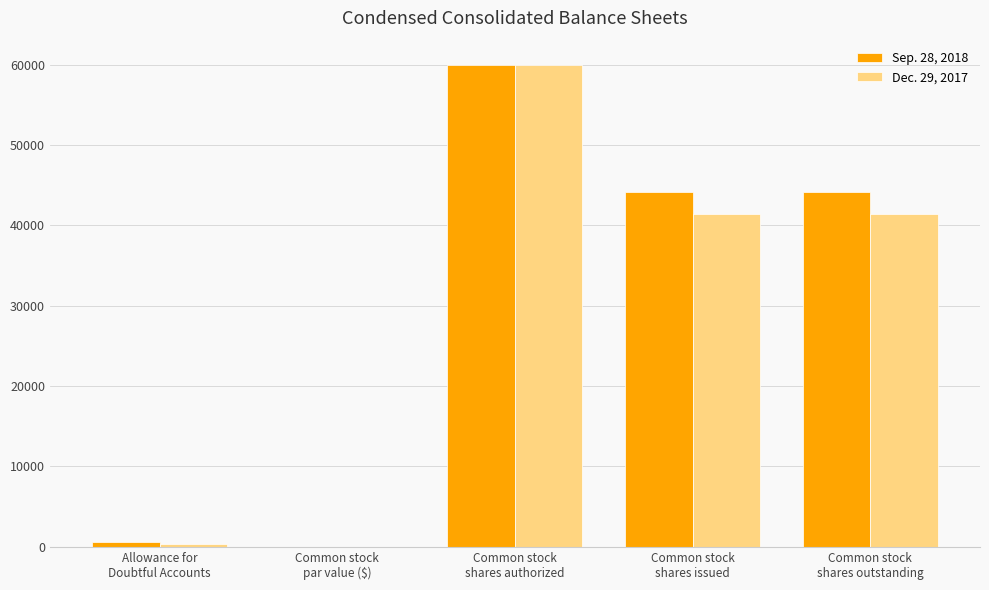

What is the sum of all Sep. 28, 2018 values?

148824.0